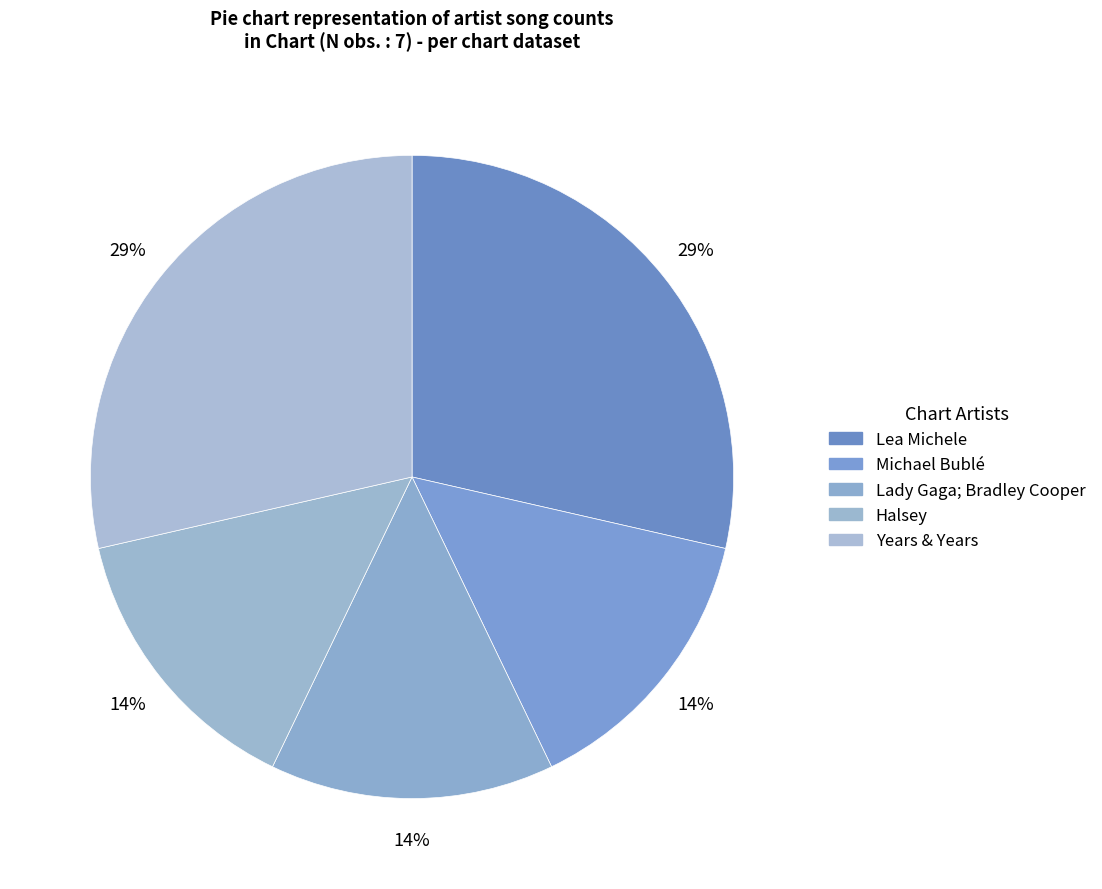

How many segments does this pie chart have?

5